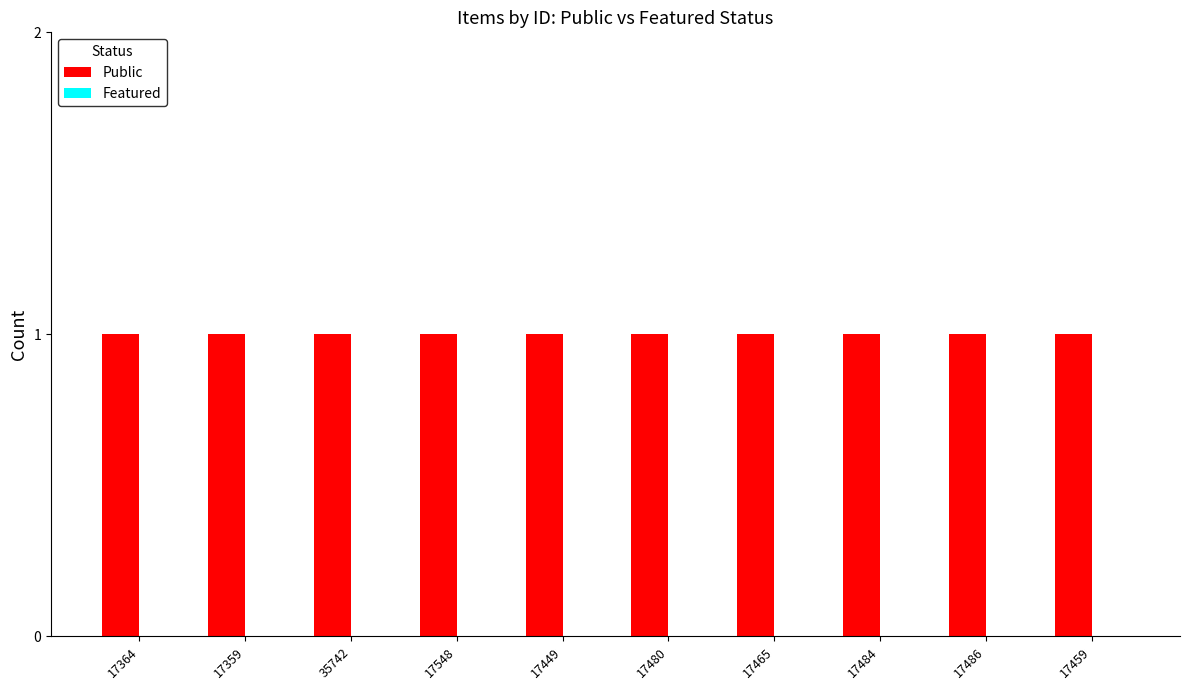

What are all the series names shown in the legend?

Public, Featured